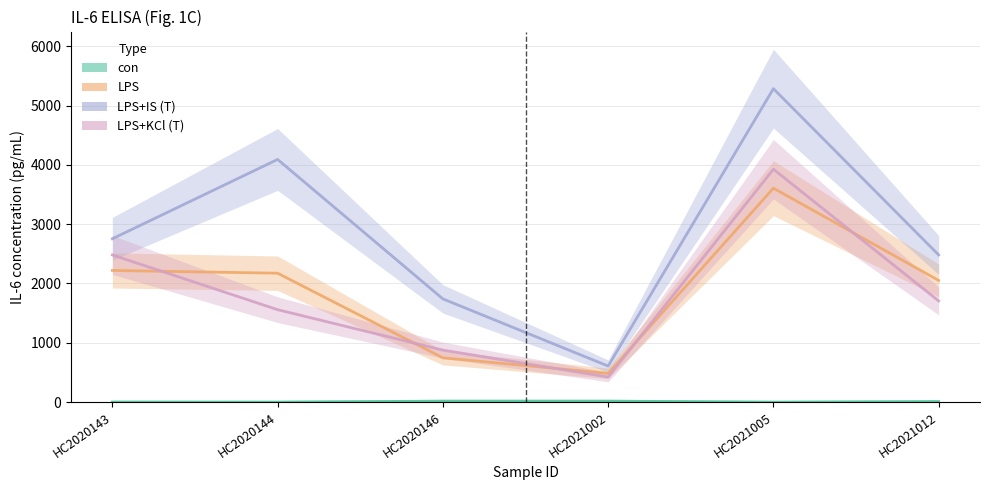

Reading left to right, extract all data points from this chart.

con: HC2020143=1.8	HC2020144=0.4	HC2020146=16.8	HC2021002=16.9	HC2021005=0.0	HC2021012=9.8
LPS: HC2020143=2220.0	HC2020144=2173.3	HC2020146=747.0	HC2021002=485.0	HC2021005=3606.6	HC2021012=2051.1
LPS+IS (T): HC2020143=2753.8	HC2020144=4091.1	HC2020146=1740.4	HC2021002=608.3	HC2021005=5283.7	HC2021012=2481.2
LPS+KCl (T): HC2020143=2481.2	HC2020144=1558.5	HC2020146=877.0	HC2021002=423.3	HC2021005=3926.3	HC2021012=1705.6